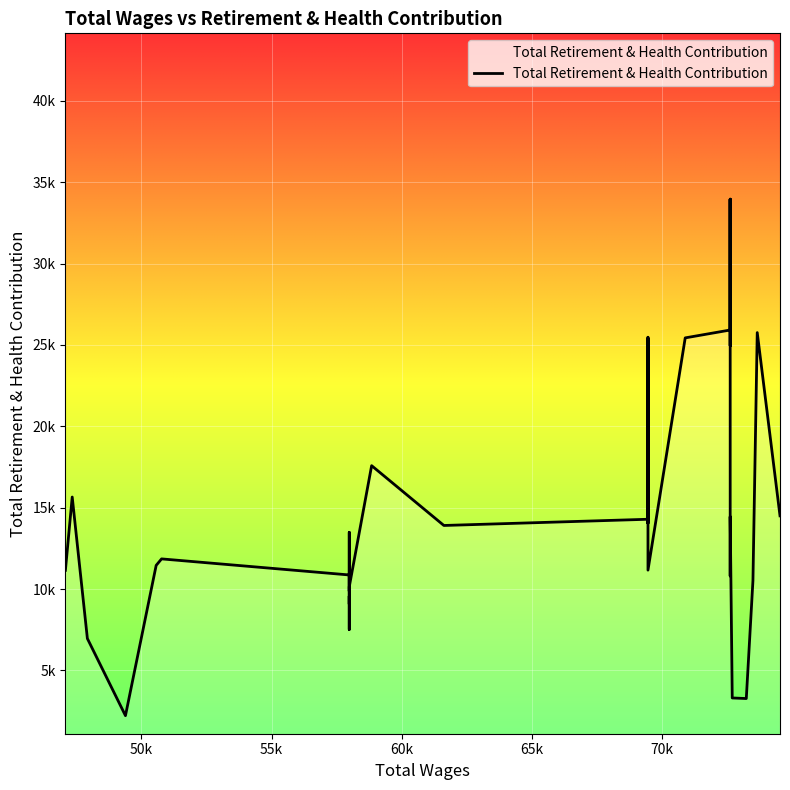

What is the average value?

14634